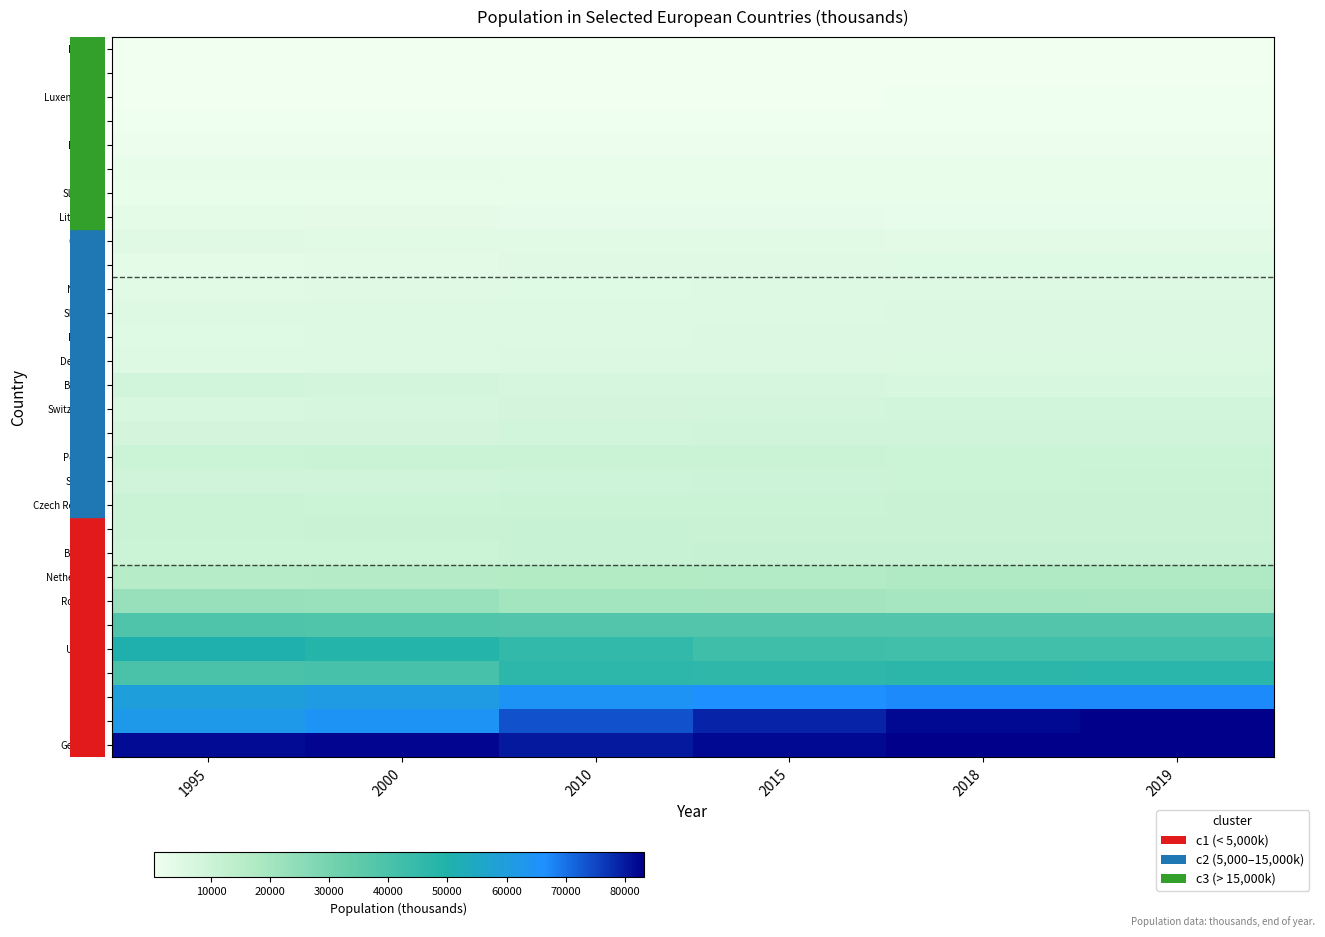

At how many categories does at least one series exceed 21289?

6